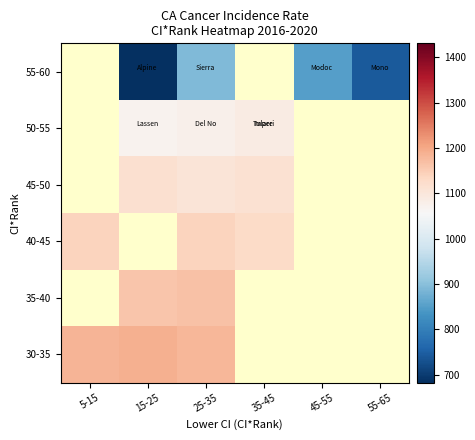

Which label corresponds to the largest value in the chart?

15-25